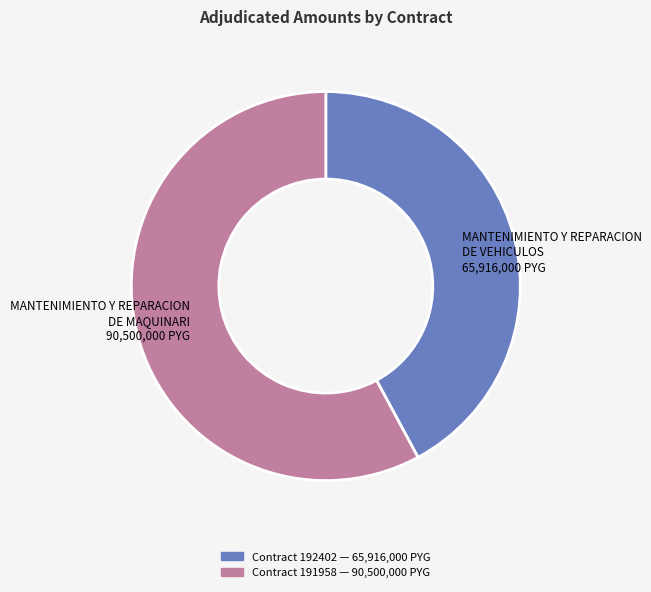

Is there a majority slice in this chart?

Yes